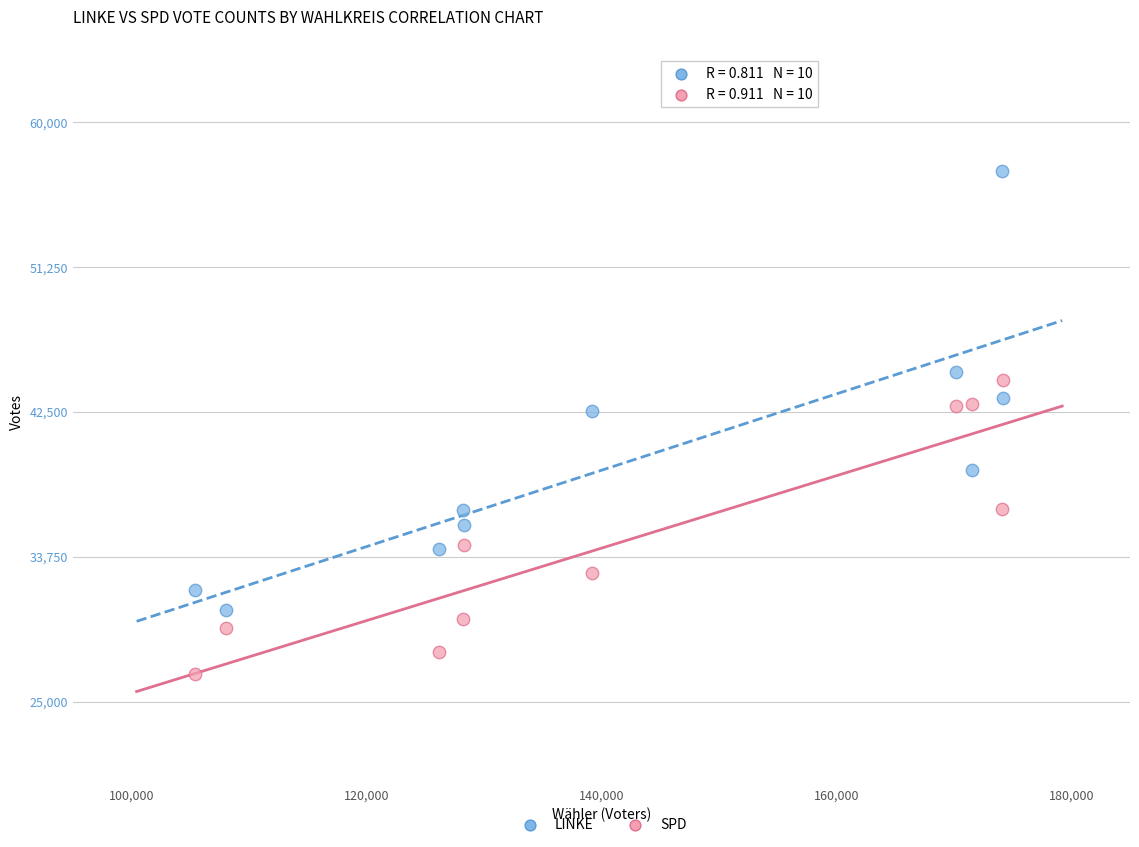

Across all data points, what is the range of X values (max minus min)?

68803